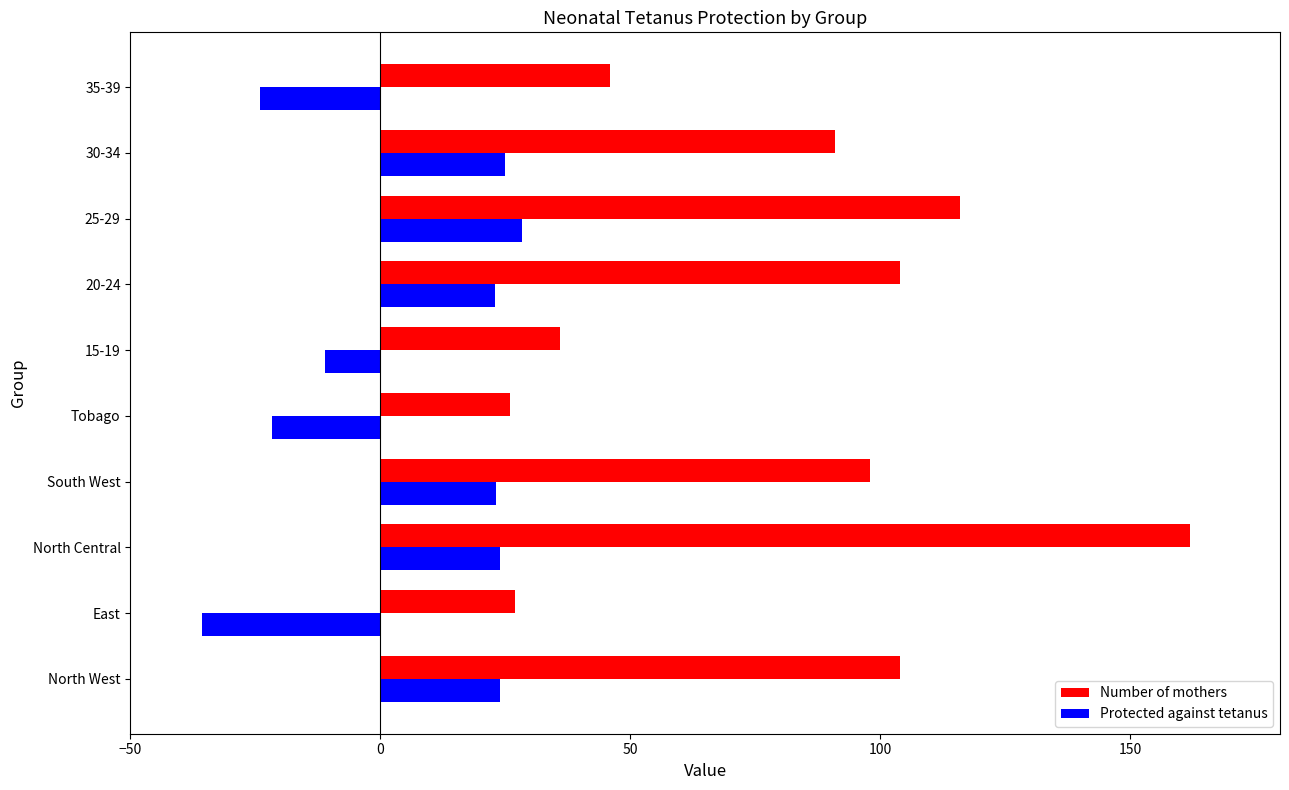

Which series has the largest range (max minus min)?

Number of mothers